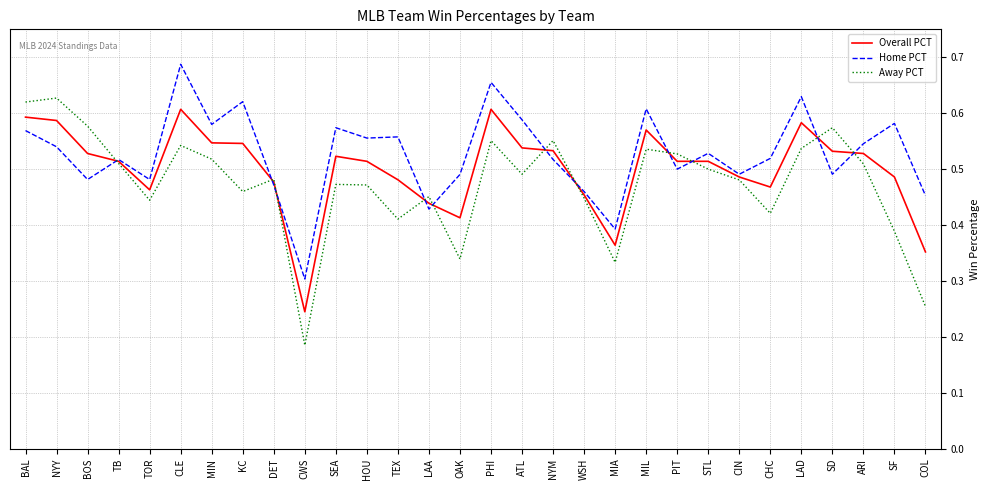

True or false: Home PCT has more than 0 points higher than both neighbors.

True